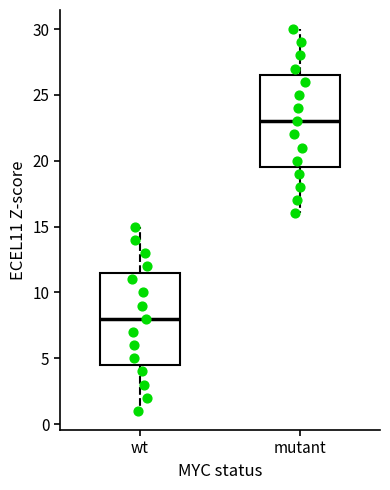

Reading left to right, transcribe this box plot: for each box, give where its median line is, the range the box spans, and where its two whiskers end, as read against the y-axis. The values are not printed on the chart, so give them approximately, as read against the axis.

wt: median 8.0, box 4.5 to 11.5, whiskers 1.0 to 15.0
mutant: median 23.0, box 19.5 to 26.5, whiskers 16.0 to 30.0